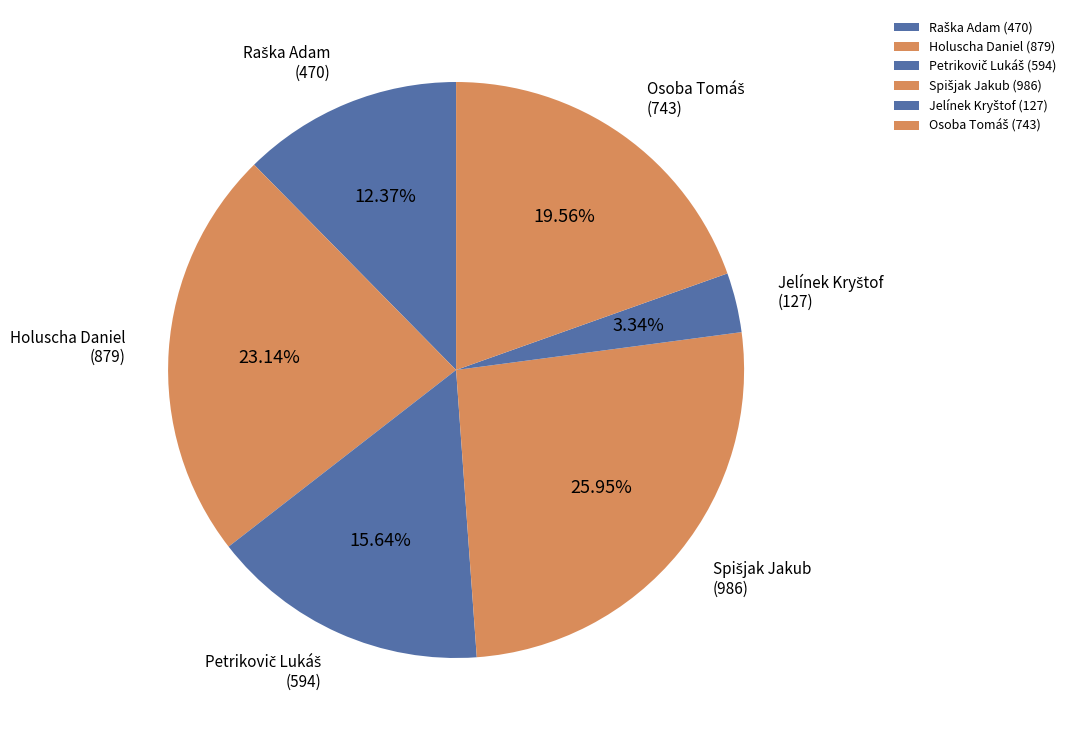

Is there a majority slice in this chart?

No